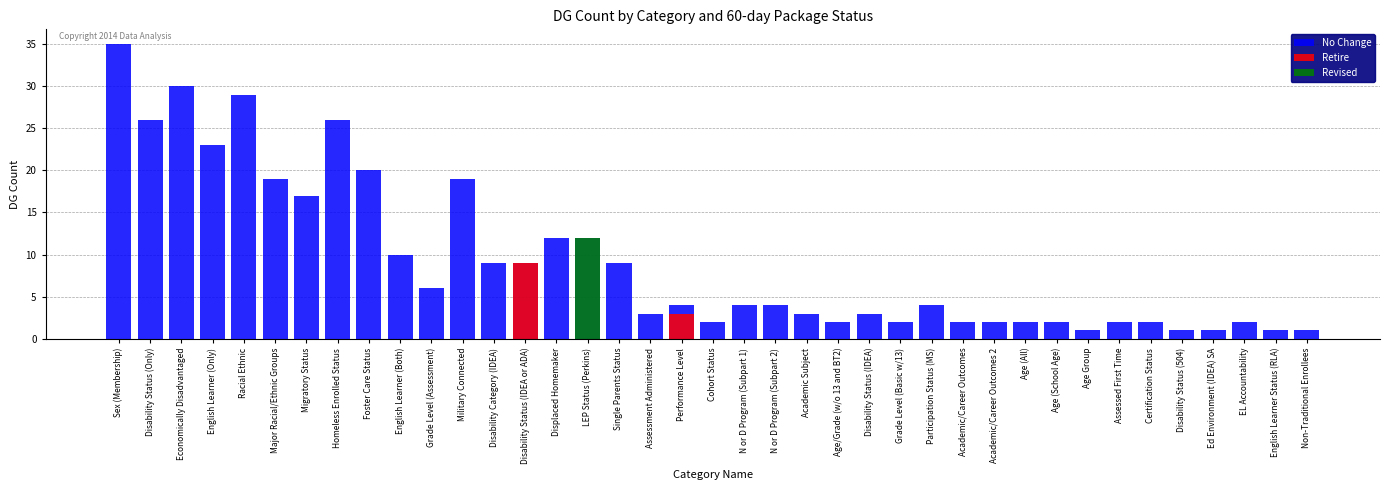

Is the value of Revised at Racial Ethnic greater than the value of Retire at Racial Ethnic?

No